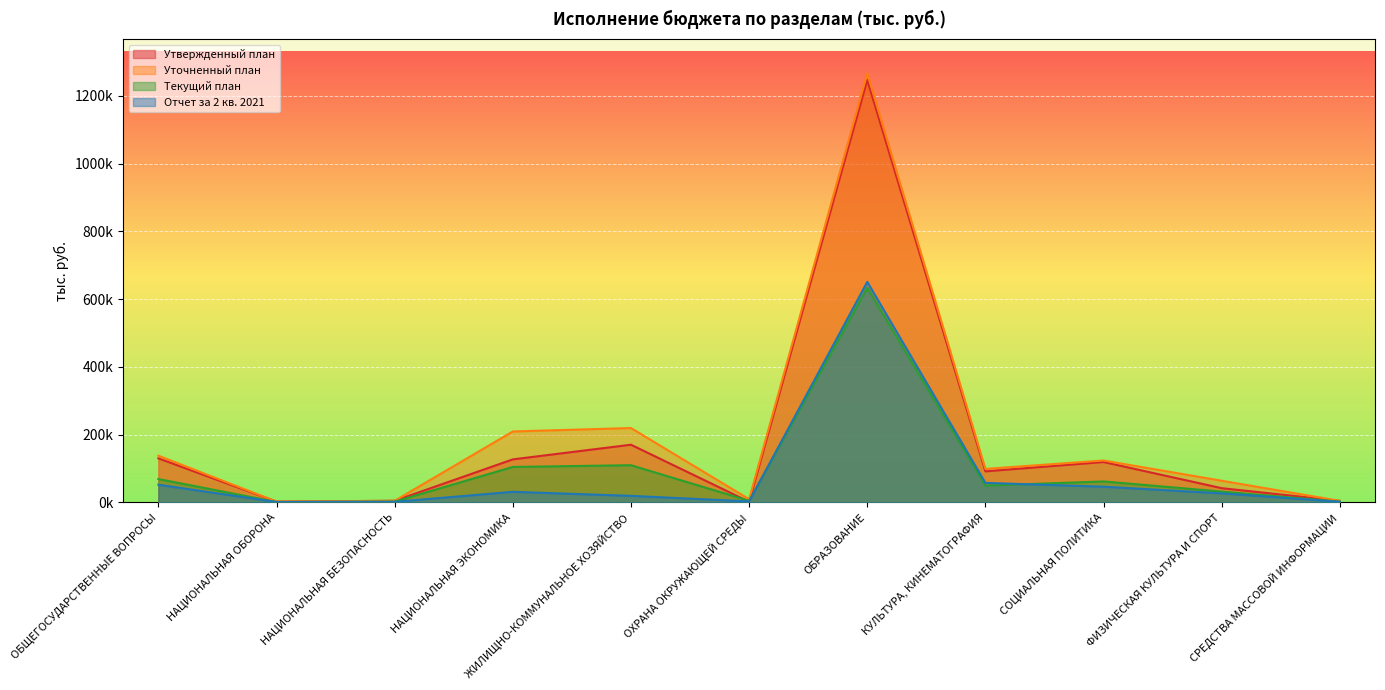

How many interior local valleys does the Утвержденный план series have?

3